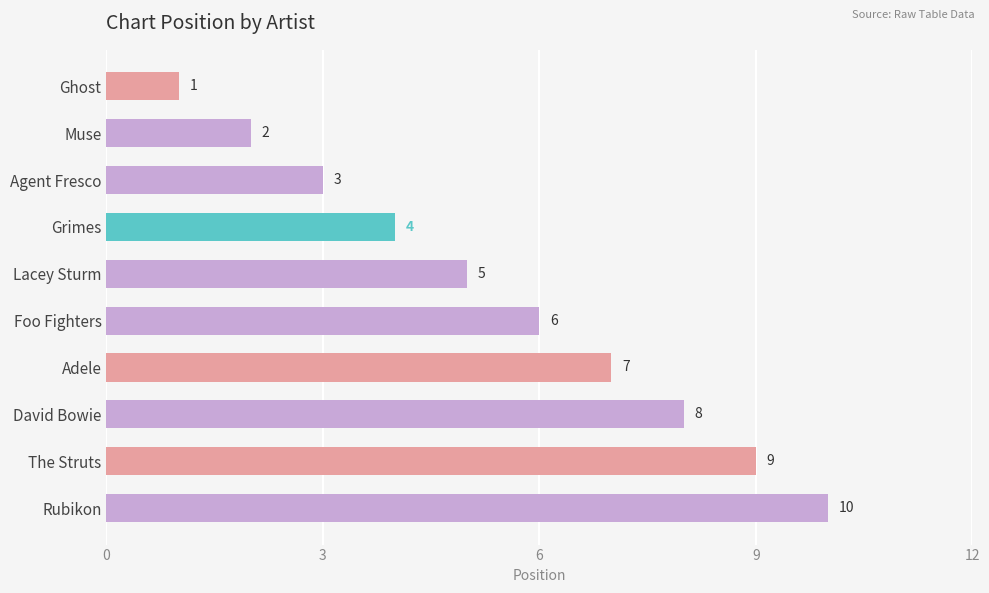

List the labels in order of value, largest first.

Rubikon, The Struts, David Bowie, Adele, Foo Fighters, Lacey Sturm, Grimes, Agent Fresco, Muse, Ghost